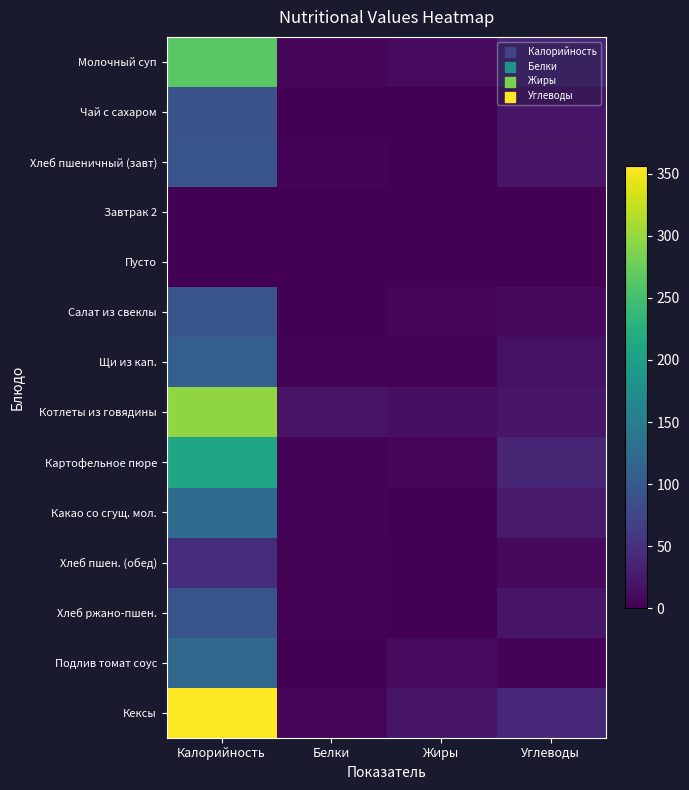

Rank the series at Калорийность from highest to lowest value.

Кексы, Котлеты из говядины, Молочный суп, Картофельное пюре, Какао со сгущ. мол., Подлив томат соус, Щи из кап., Салат из свеклы, Хлеб пшеничный (завт), Хлеб ржано-пшен., Чай с сахаром, Хлеб пшен. (обед), Завтрак 2, Пусто